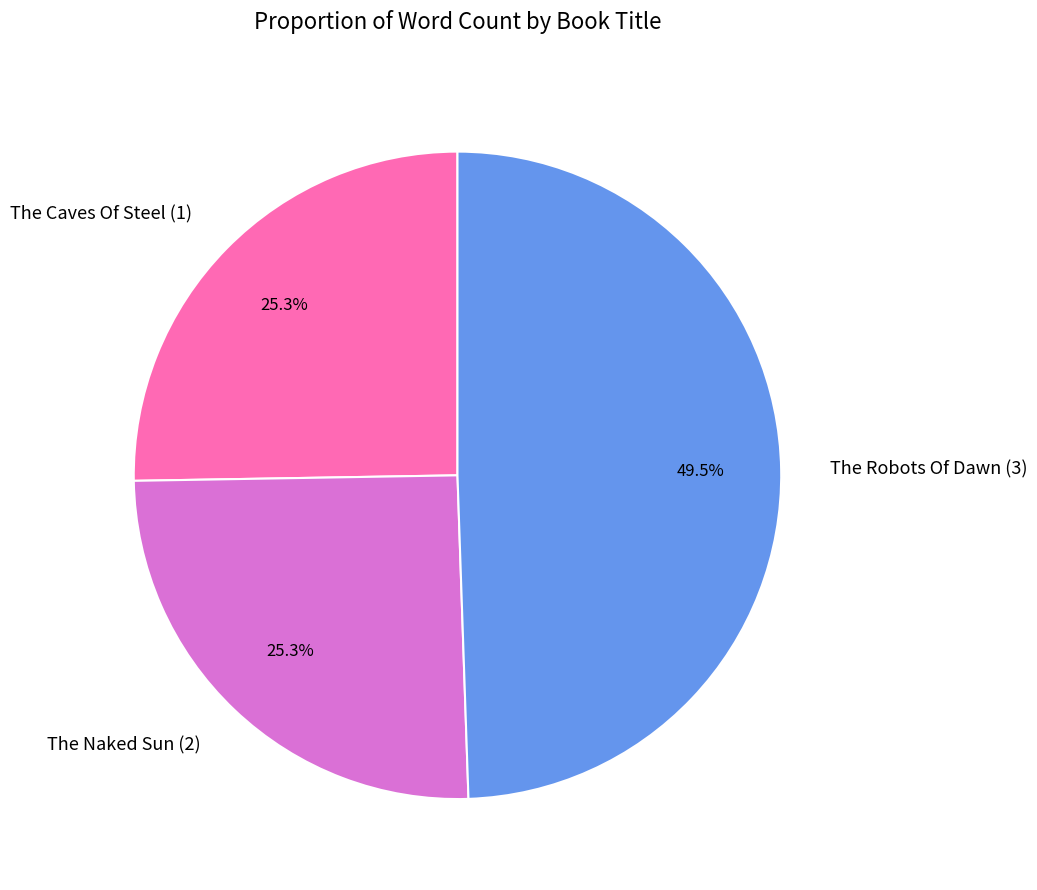

Is there any slice that represents more than half of the pie?

No